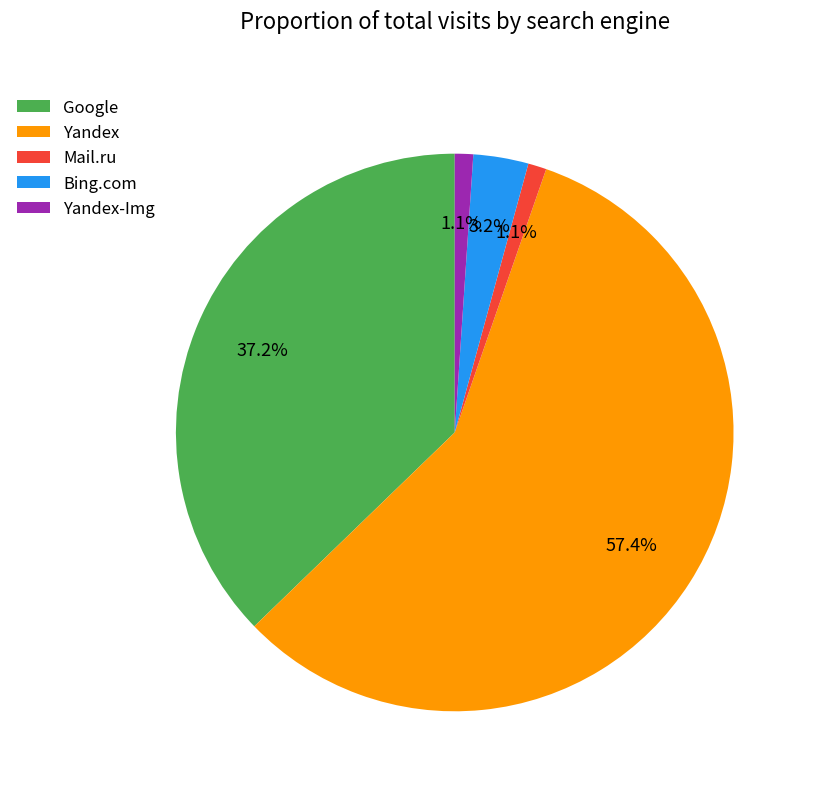

What is the largest slice in the pie chart?

Yandex